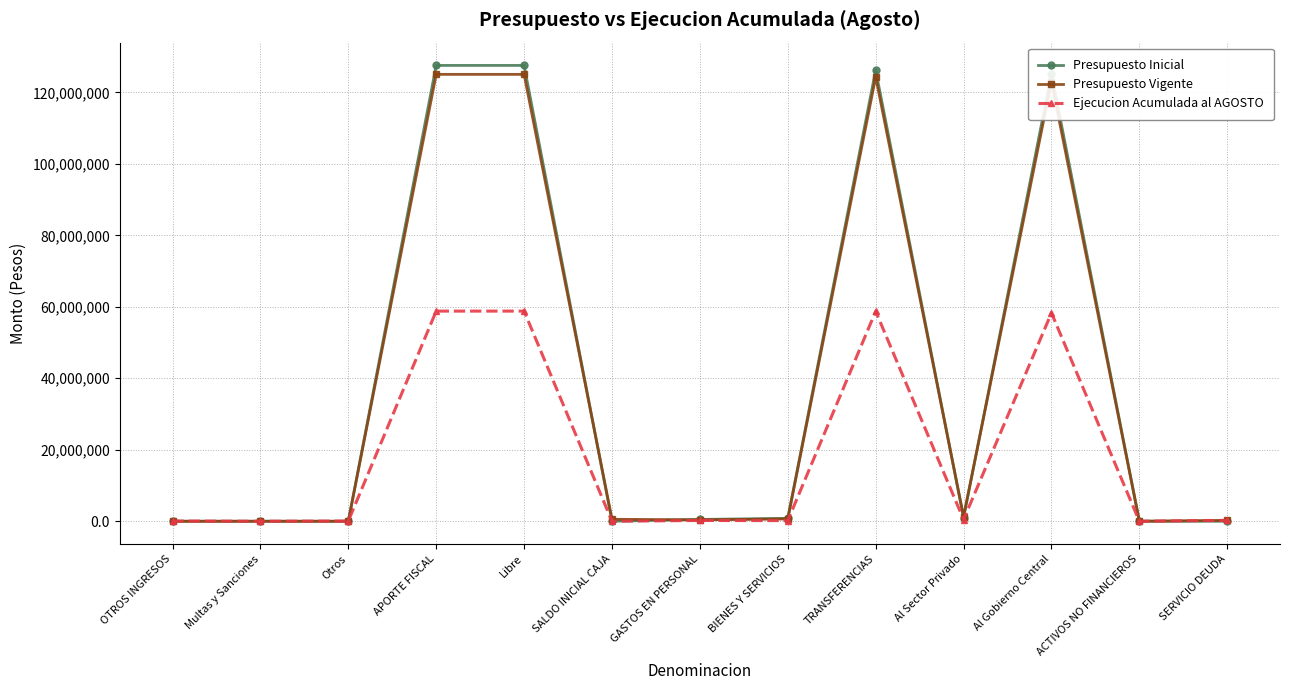

What is the label of the 3rd point from the right?

Al Gobierno Central